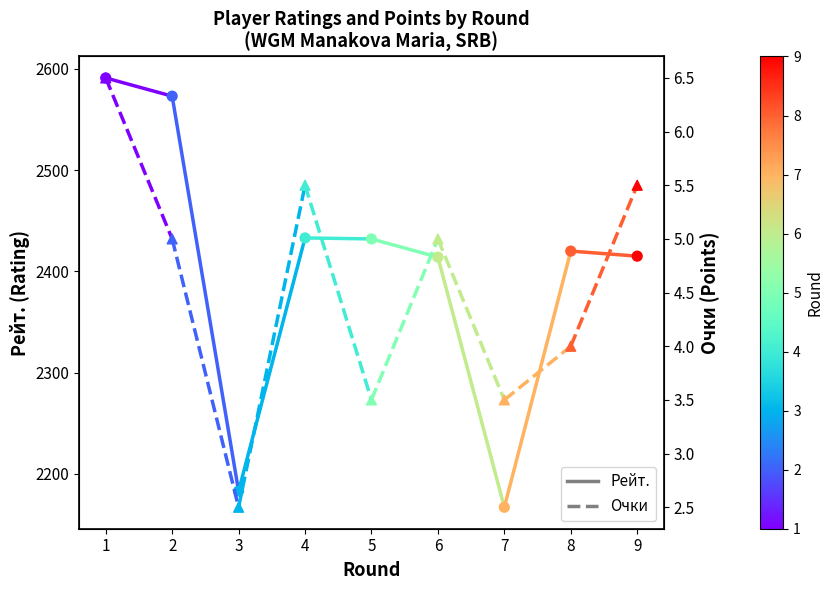

Which series reaches the maximum Y coordinate?

Рейт.